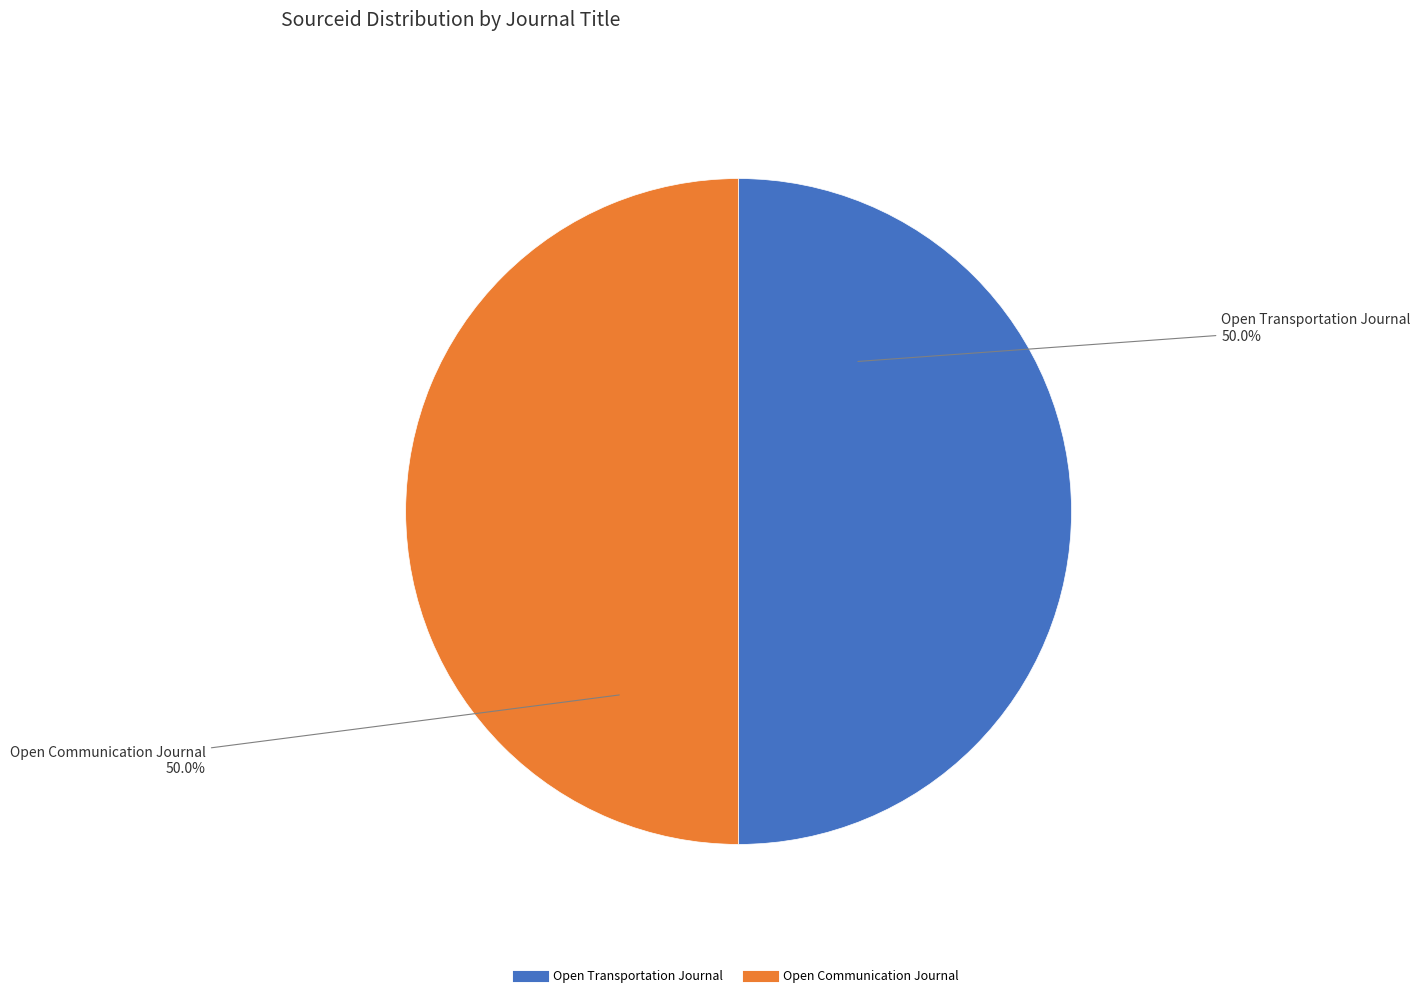

What is the ratio of the value at Open Transportation Journal to the value at Open Communication Journal?

1.0